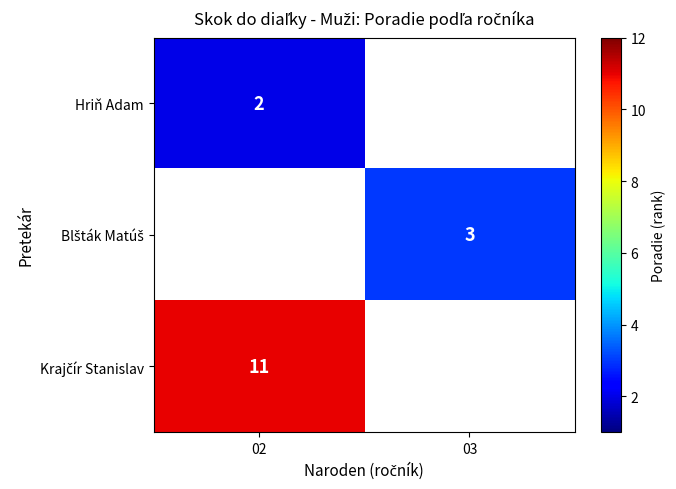

The Hriň Adam series shows 1 at 02. True or false?

False